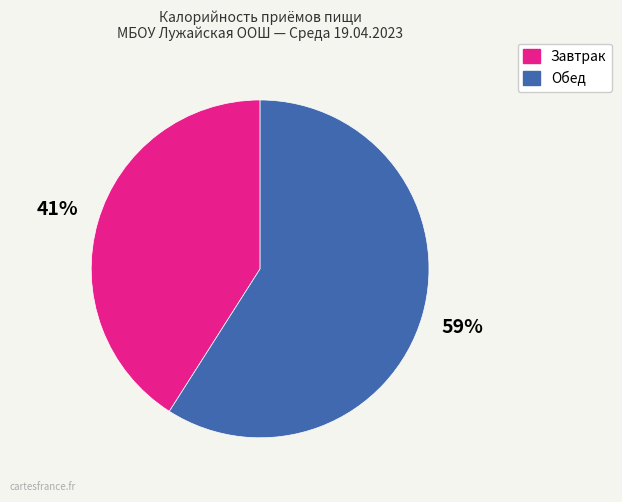

True or false: Завтрак accounts for 41% of the total.

True